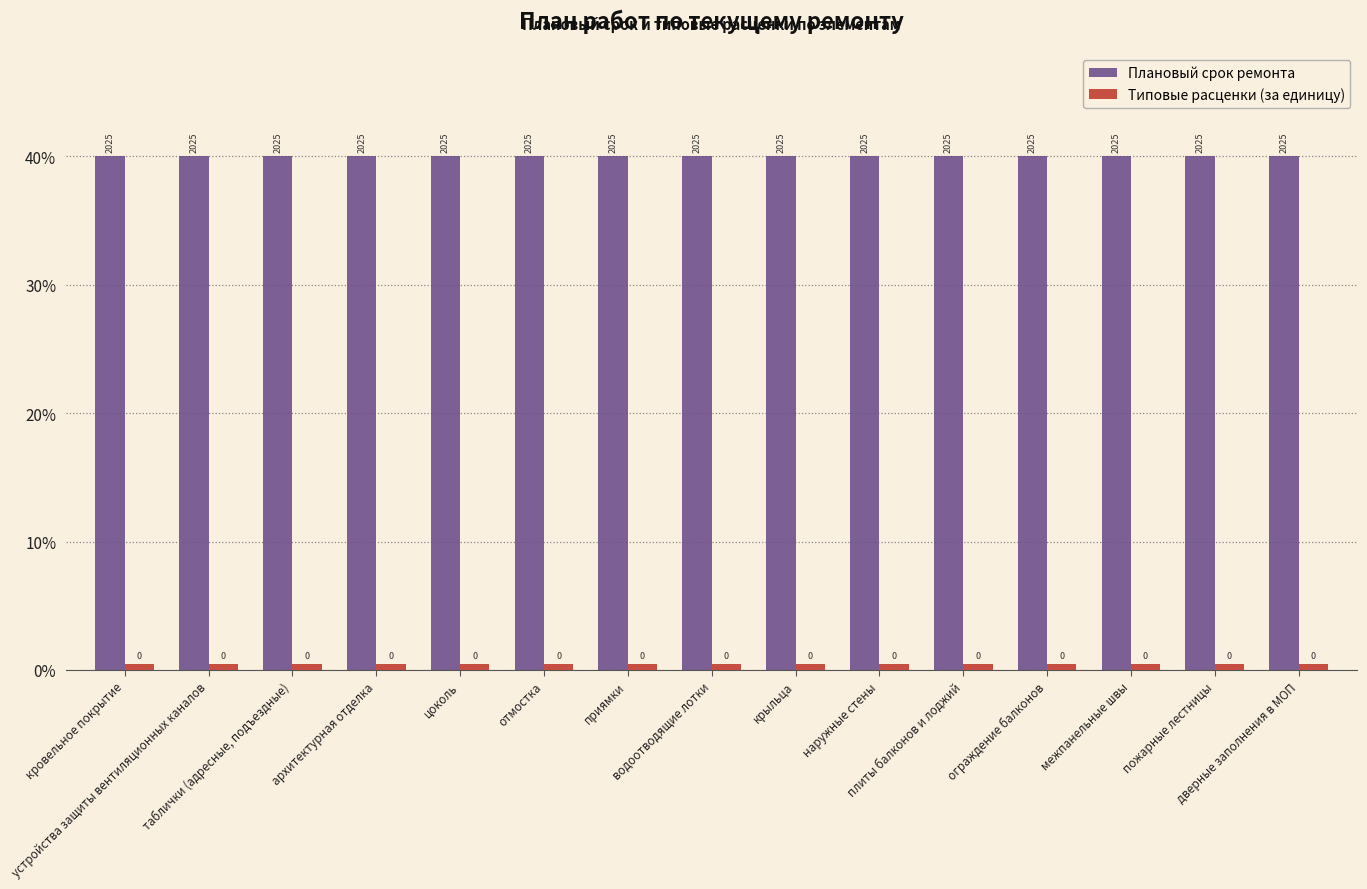

Reading left to right, extract all data points from this chart.

Плановый срок ремонта: кровельное покрытие=40.0	устройства защиты вентиляционных каналов=40.0	таблички (адресные, подъездные)=40.0	архитектурная отделка=40.0	цоколь=40.0	отмостка=40.0	приямки=40.0	водоотводящие лотки=40.0	крыльца=40.0	наружные стены=40.0	плиты балконов и лоджий=40.0	ограждение балконов=40.0	межпанельные швы=40.0	пожарные лестницы=40.0	дверные заполнения в МОП=40.0
Типовые расценки (за единицу): кровельное покрытие=0.5	устройства защиты вентиляционных каналов=0.5	таблички (адресные, подъездные)=0.5	архитектурная отделка=0.5	цоколь=0.5	отмостка=0.5	приямки=0.5	водоотводящие лотки=0.5	крыльца=0.5	наружные стены=0.5	плиты балконов и лоджий=0.5	ограждение балконов=0.5	межпанельные швы=0.5	пожарные лестницы=0.5	дверные заполнения в МОП=0.5